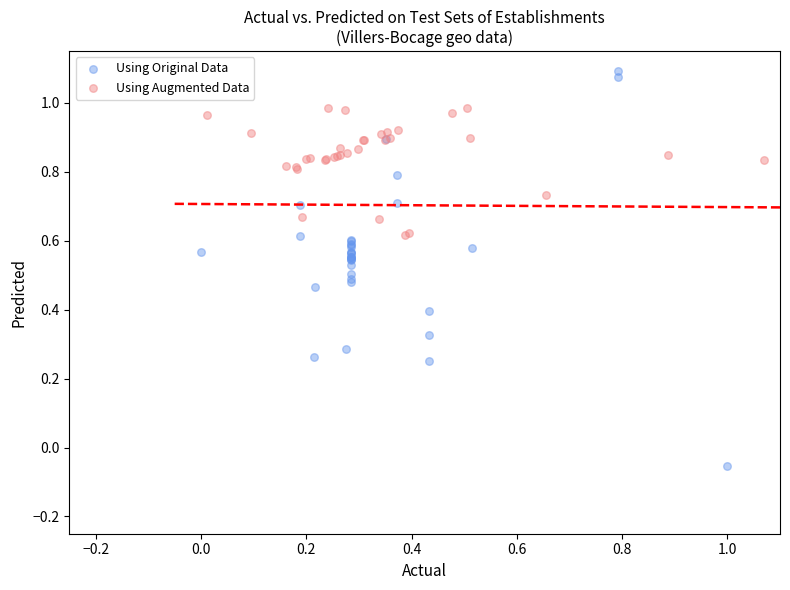

Which series contains the highest Y value?

Using Original Data